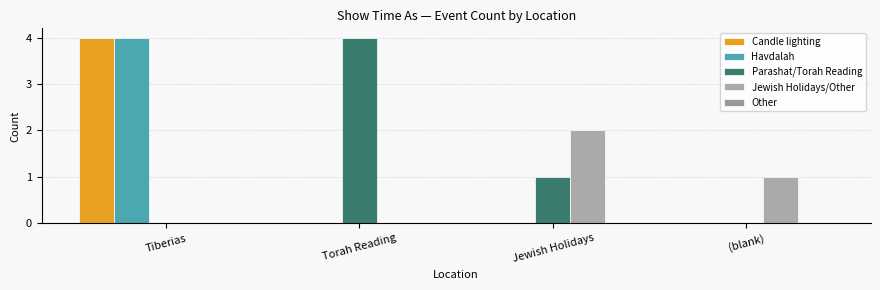

The Parashat/Torah Reading series shows 4 at Torah Reading. True or false?

True